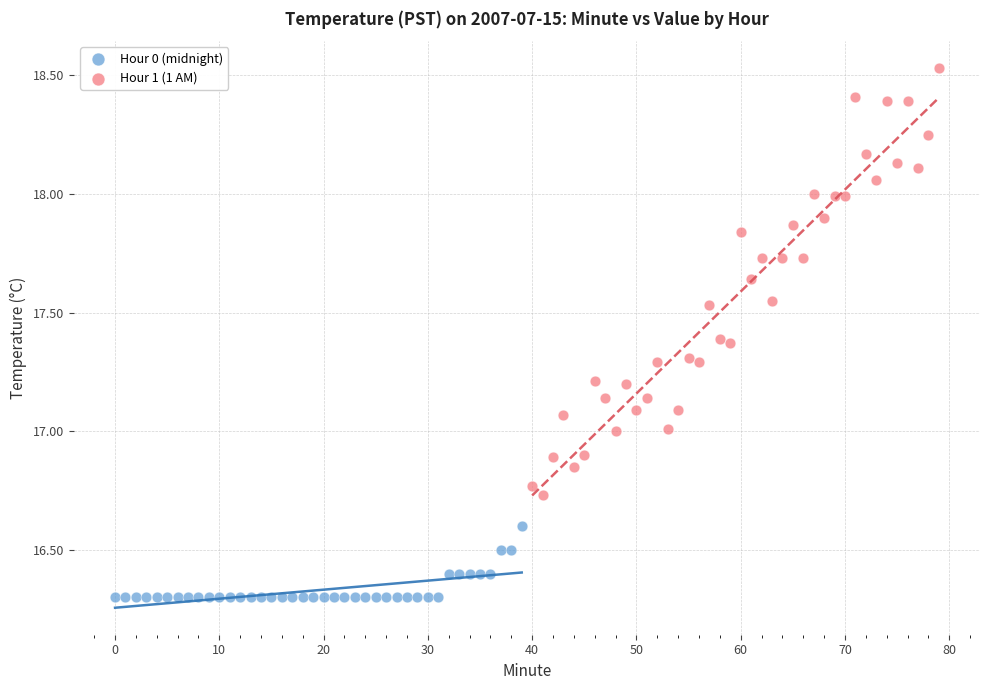

Which series reaches the maximum Y coordinate?

Hour 1 (1 AM)